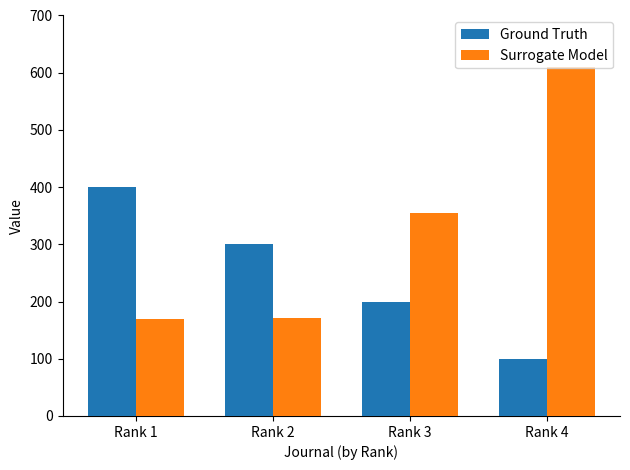

What is the sum of the Ground Truth values at Rank 2 and Rank 3?

500